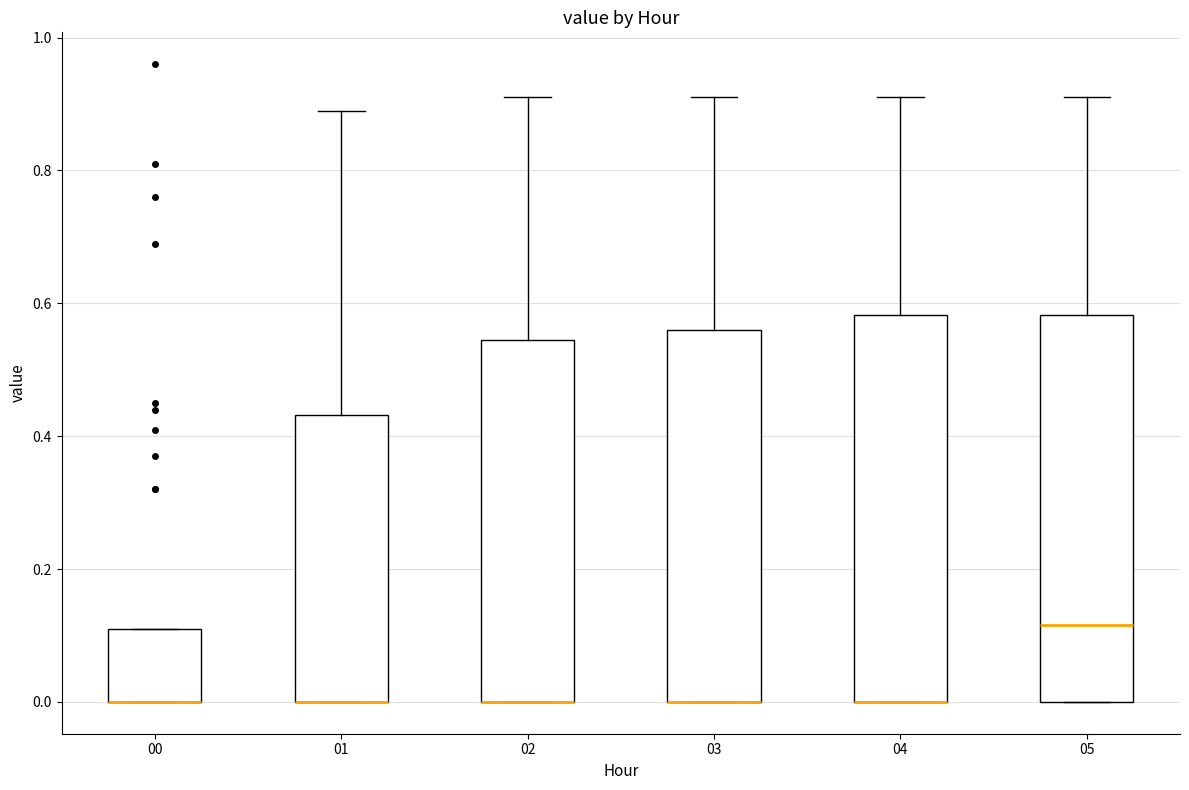

Where is the upper edge of the box at x = 00 on the y-axis? The values are not printed on the chart, so give them approximately, as read against the axis.

0.12